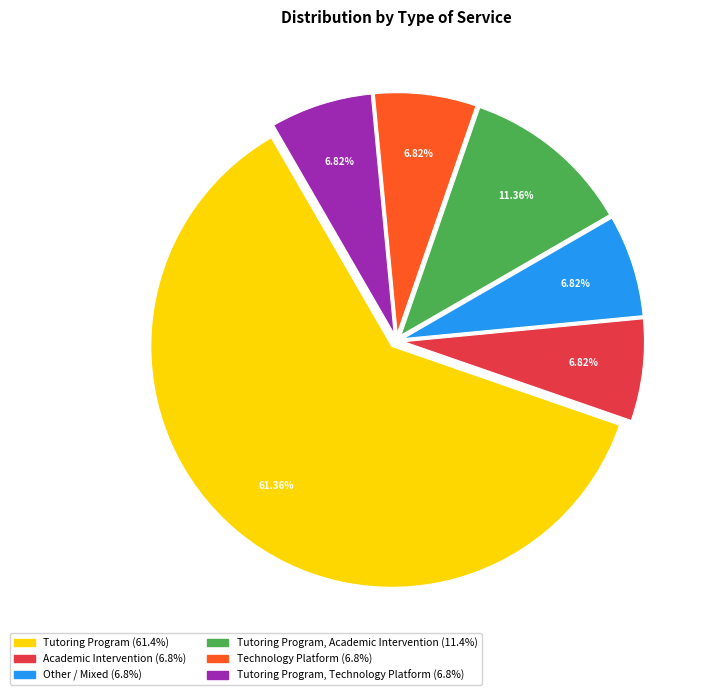

Is there a majority slice in this chart?

Yes